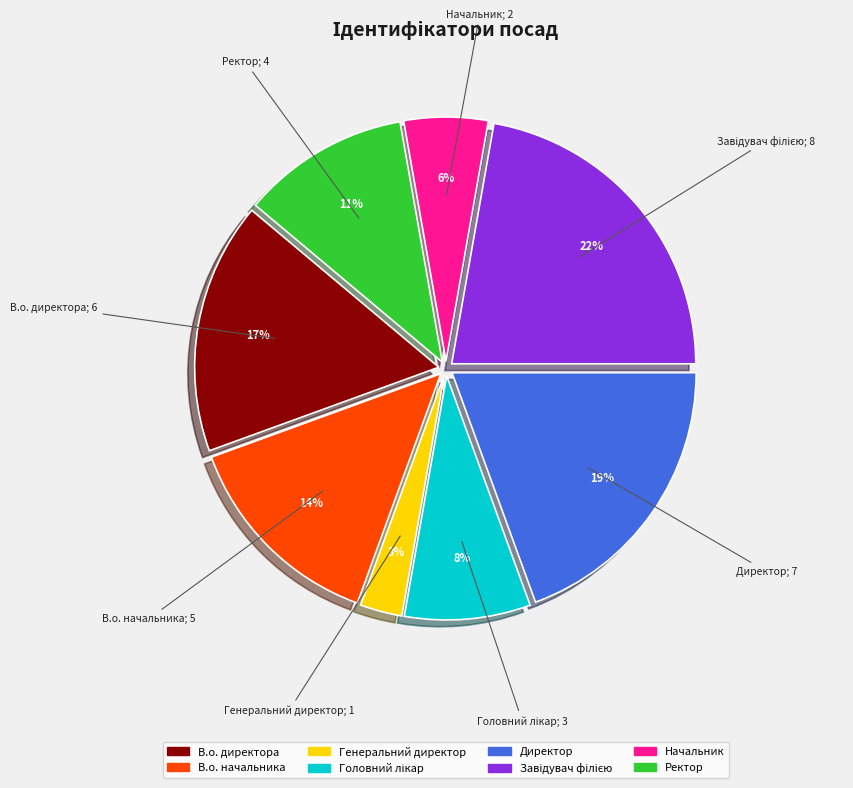

Is it true that Ректор is 24% of the pie?

False